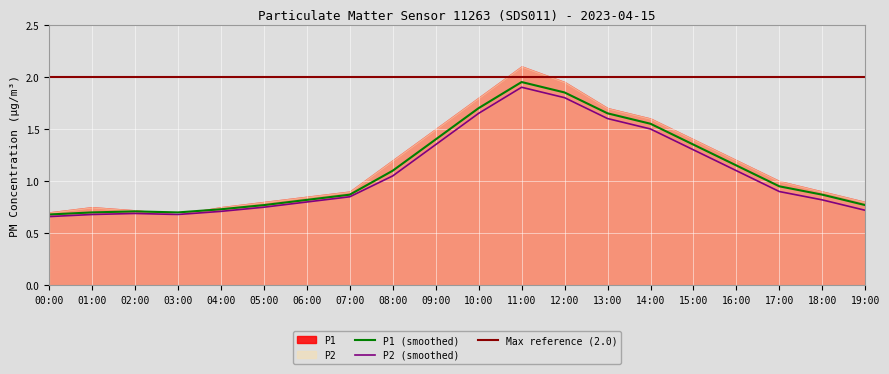

Reading left to right, extract all data points from this chart.

P1: 00:00=0.7	01:00=0.7	02:00=0.7	03:00=0.7	04:00=0.7	05:00=0.8	06:00=0.8	07:00=0.9	08:00=1.1	09:00=1.4	10:00=1.7	11:00=1.9	12:00=1.9	13:00=1.6	14:00=1.6	15:00=1.4	16:00=1.1	17:00=0.9	18:00=0.9	19:00=0.8
P2: 00:00=0.7	01:00=0.7	02:00=0.7	03:00=0.7	04:00=0.7	05:00=0.8	06:00=0.8	07:00=0.8	08:00=1.1	09:00=1.4	10:00=1.6	11:00=1.9	12:00=1.8	13:00=1.6	14:00=1.5	15:00=1.3	16:00=1.1	17:00=0.9	18:00=0.8	19:00=0.7